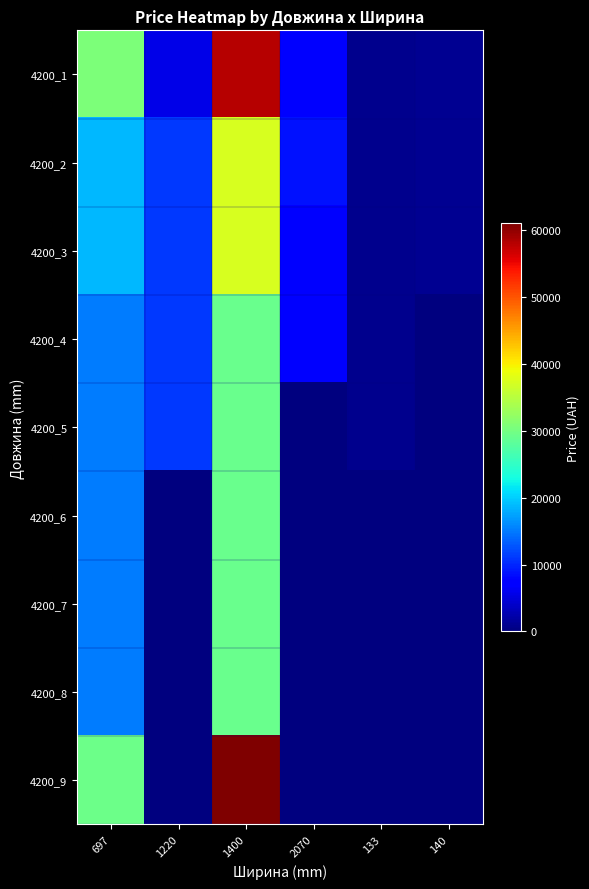

Which series has the largest total across all categories?

4200_1